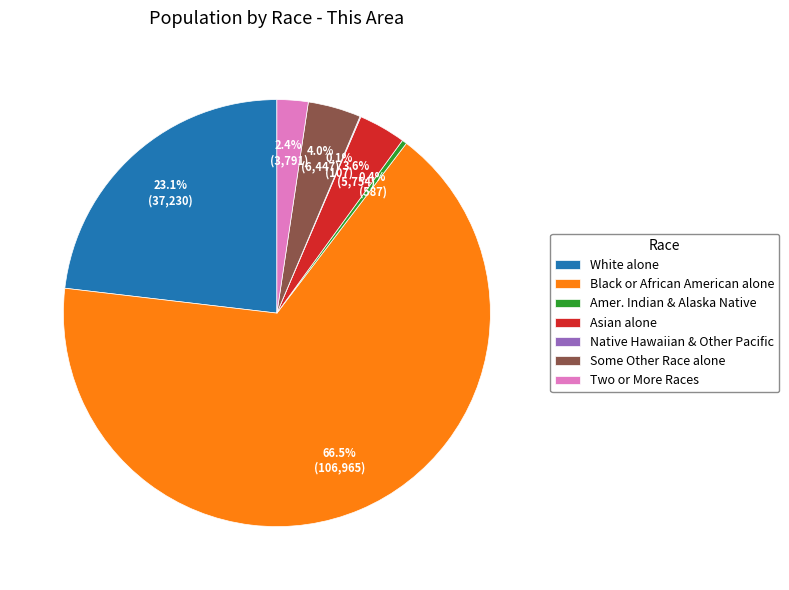

Which has a higher value, Two or More Races or Black or African American alone?

Black or African American alone